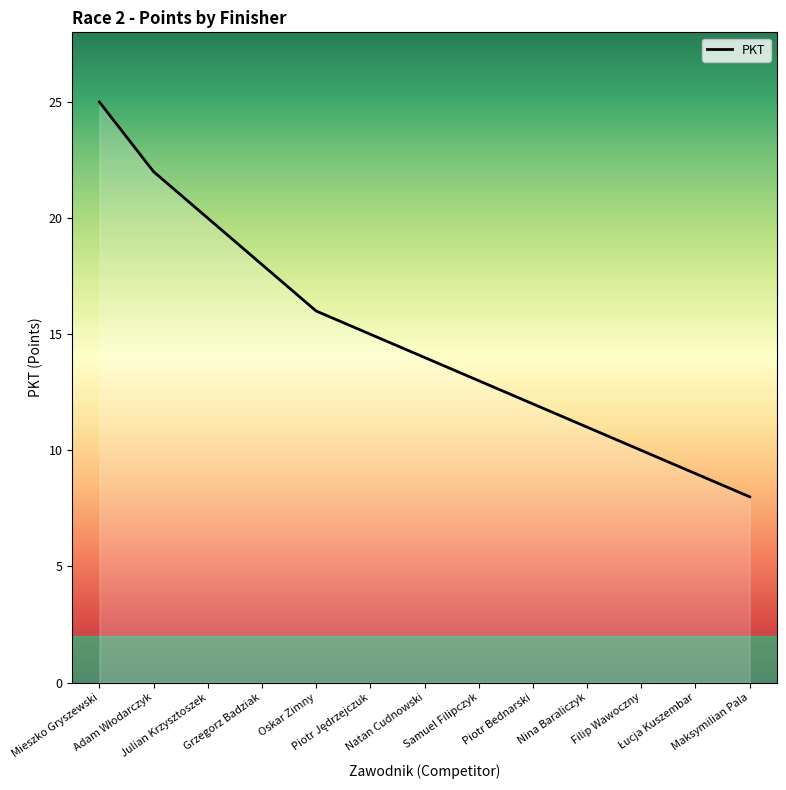

What is the difference between the maximum and second lowest values?

16